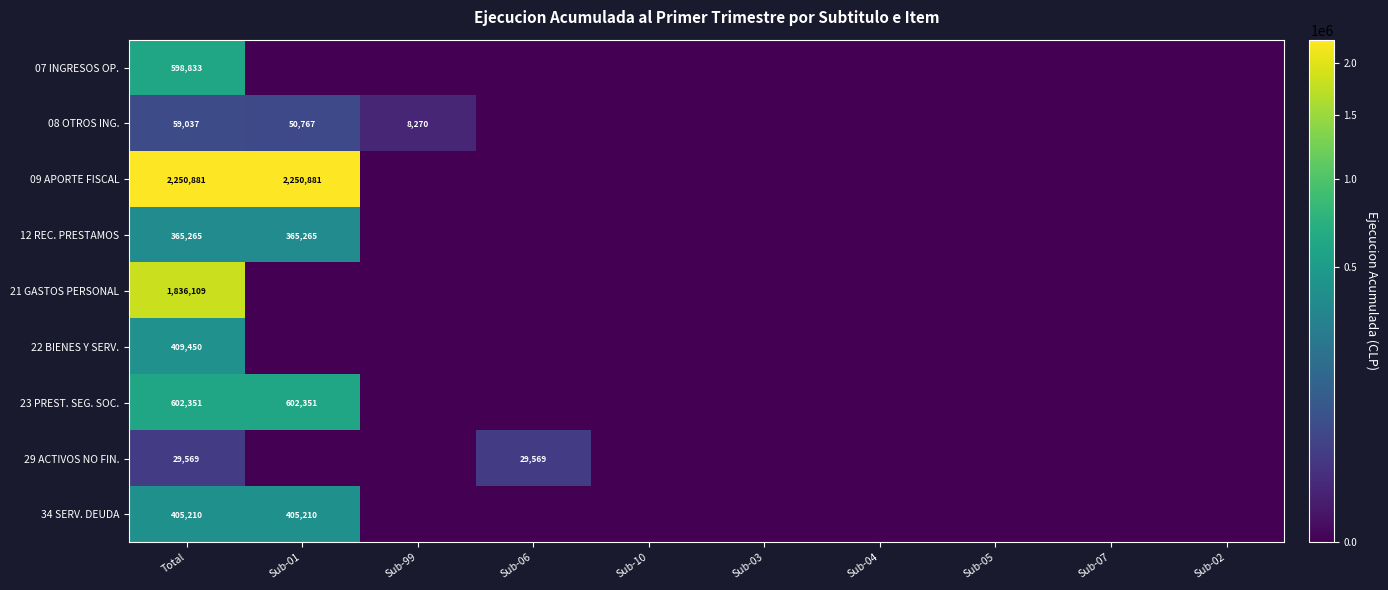

What is the sum of all 29 ACTIVOS NO FIN. values?

59138